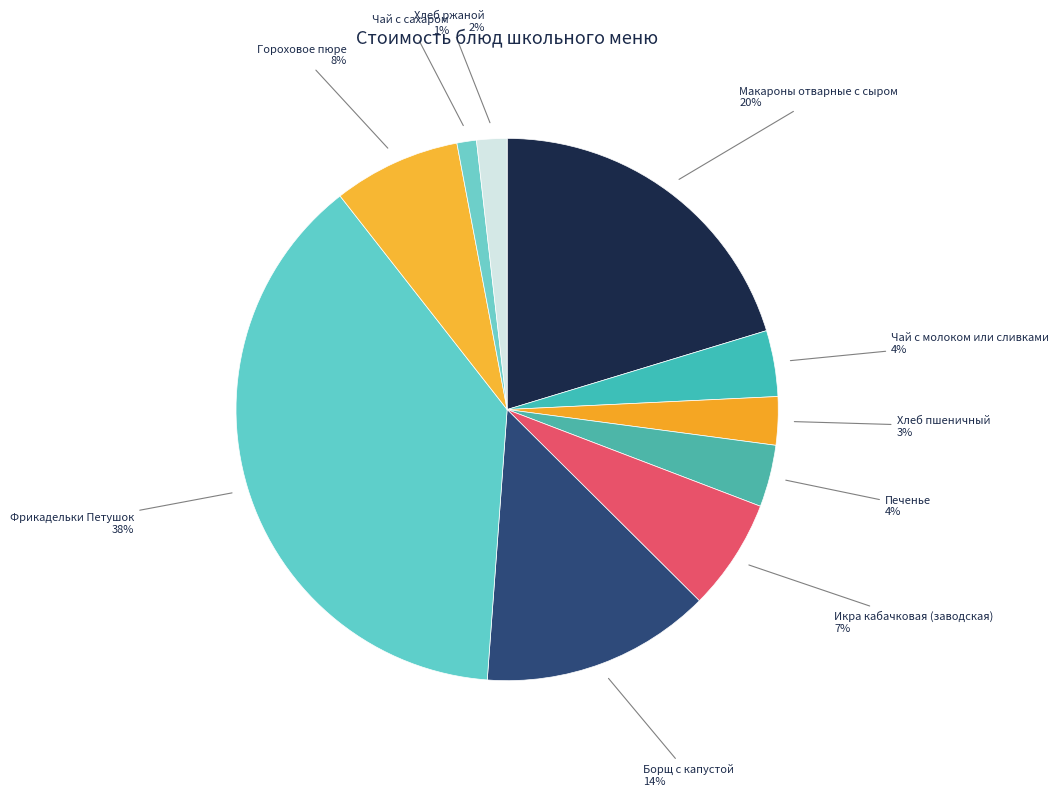

Is it true that Икра кабачковая (заводская) is 7% of the pie?

True